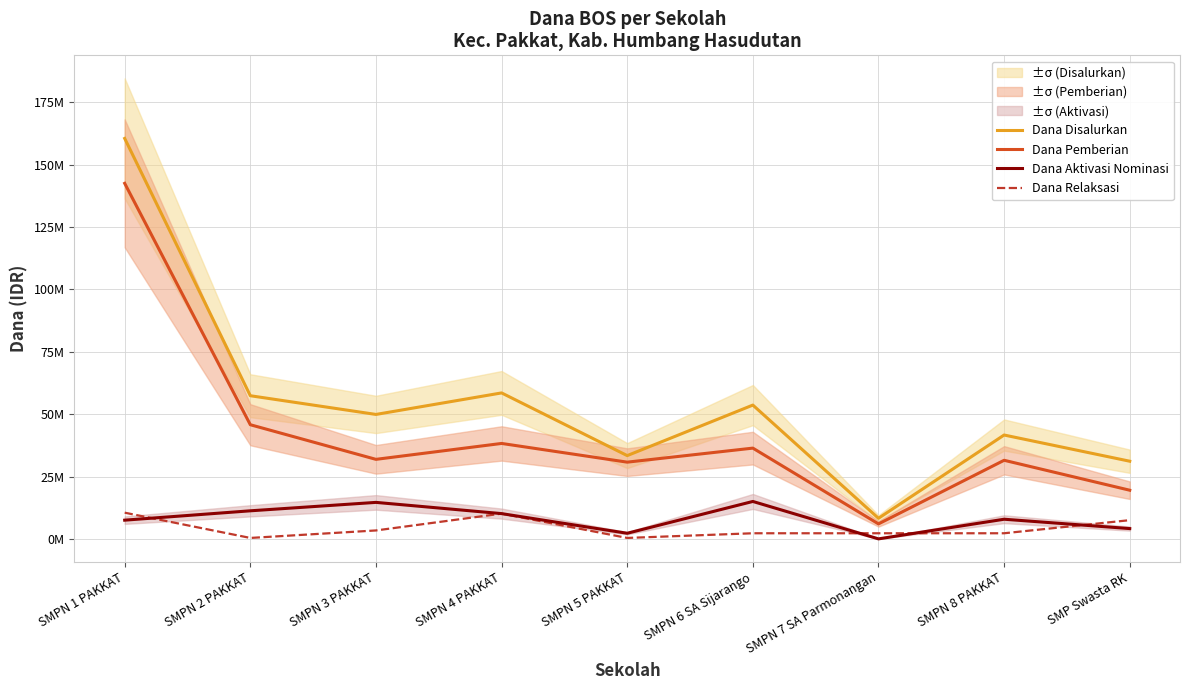

Where do Dana Relaksasi and Dana Aktivasi Nominasi first cross each other?

SMPN 1 PAKKAT and SMPN 2 PAKKAT